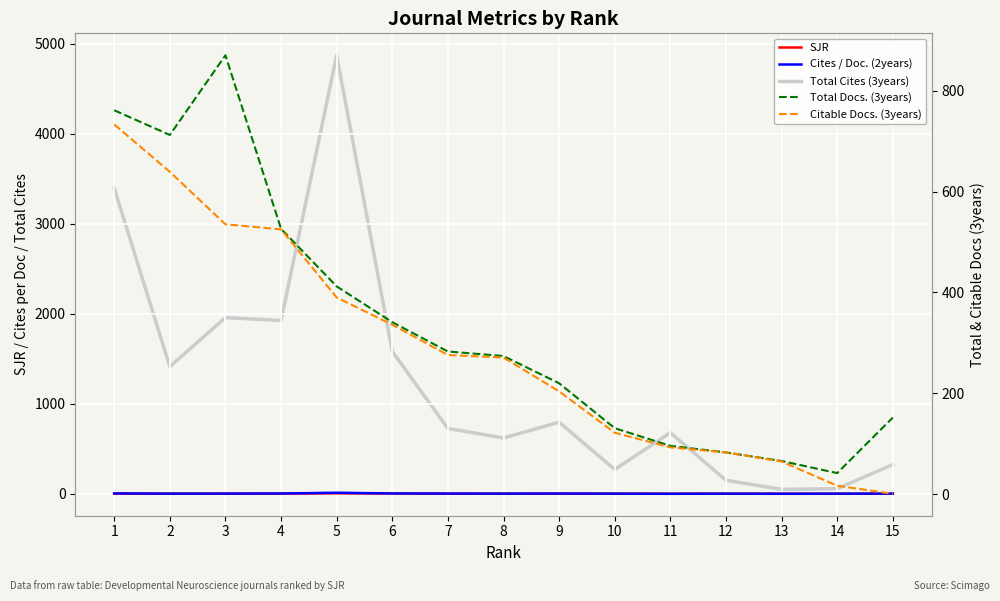

The value of Cites / Doc. (2years) at 3 is 1.1. True or false?

False